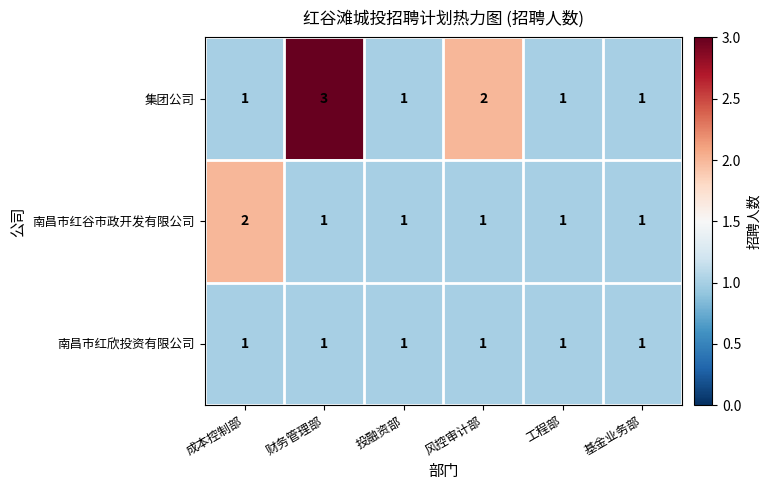

Which series changed the most between 成本控制部 and 基金业务部?

南昌市红谷市政开发有限公司